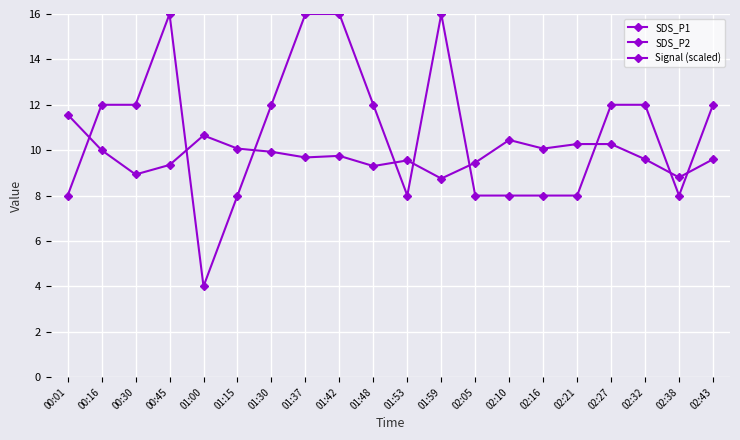

List the labels in order of Signal (scaled) value, smallest first.

01:00, 00:01, 01:15, 01:53, 02:05, 02:10, 02:16, 02:21, 02:38, 00:16, 00:30, 01:30, 01:48, 02:27, 02:32, 02:43, 00:45, 01:37, 01:42, 01:59